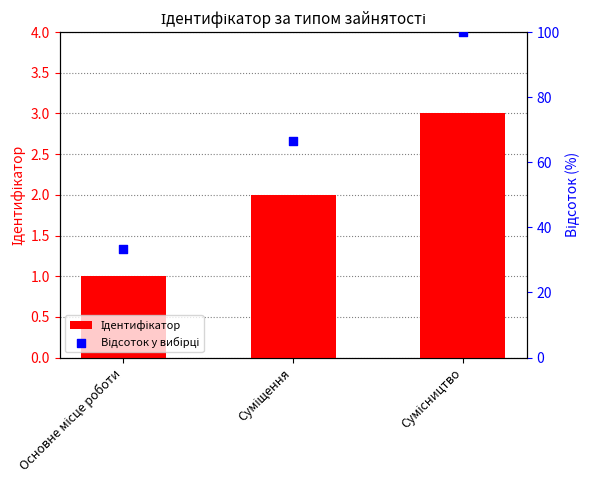

What are all the series names shown in the legend?

Ідентифікатор, Відсоток у вибірці